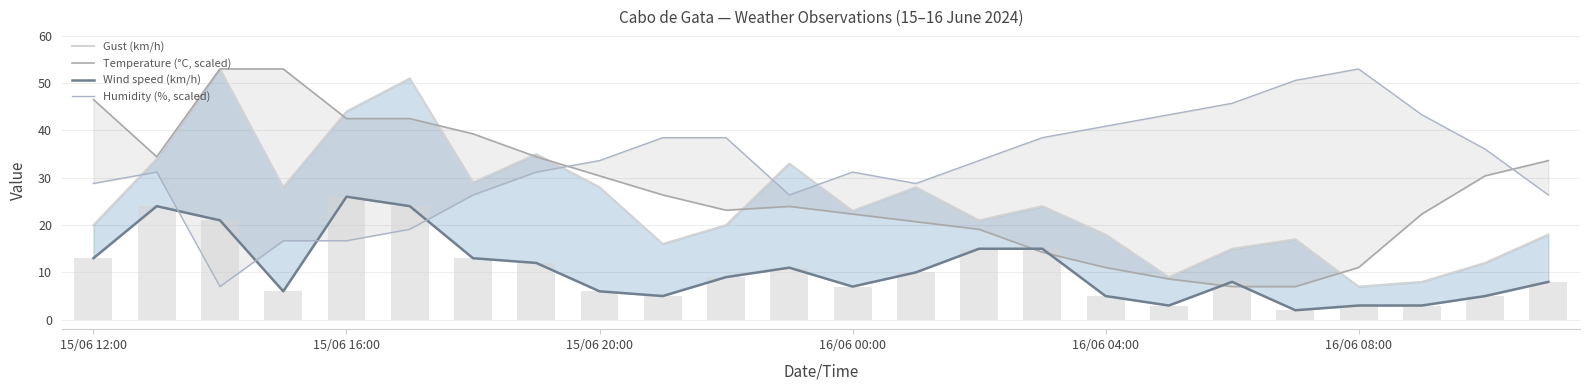

At which label does Temperature (°C, scaled) first exceed 26?

15/06 12:00